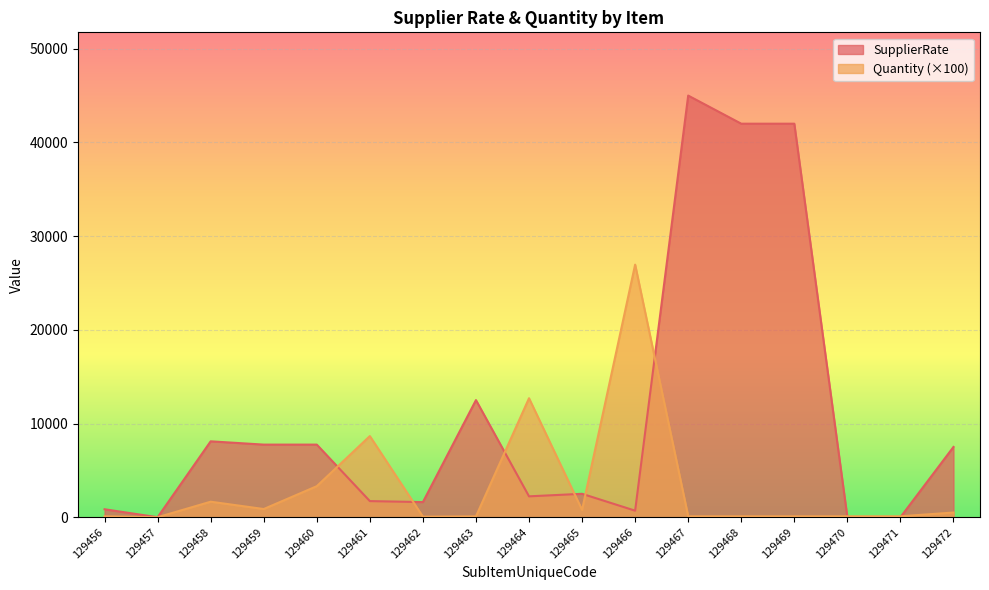

Between which two adjacent categories do SupplierRate and Quantity first intersect?

129460 and 129461